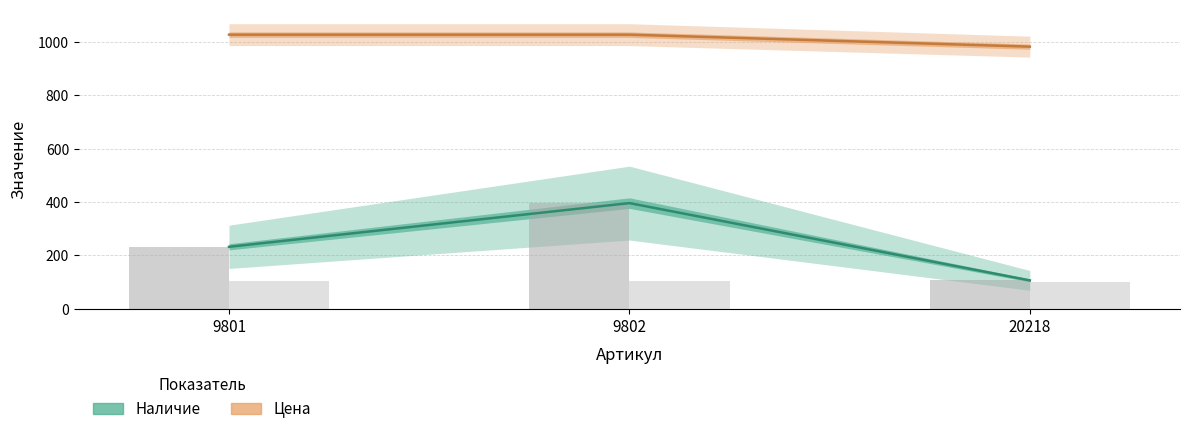

Reading left to right, transcribe all the data shown in this chart.

Наличие: 232	396	106
Цена: 1028	1028	983